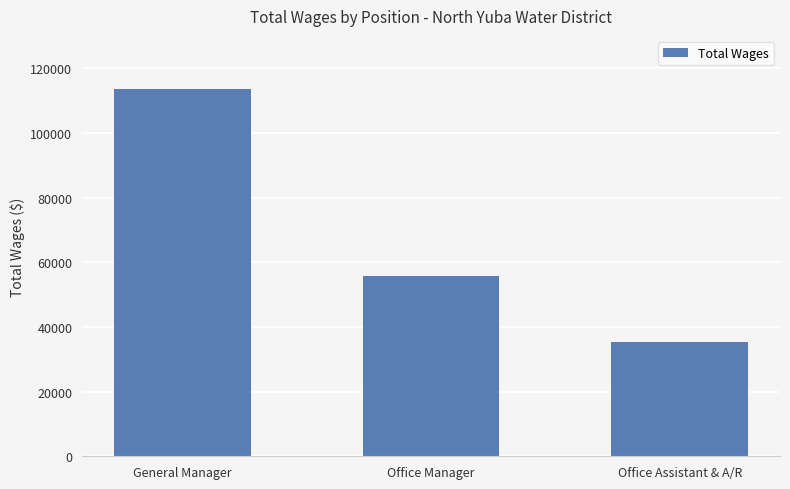

The chart shows a value of 27377 at Office Manager. True or false?

False